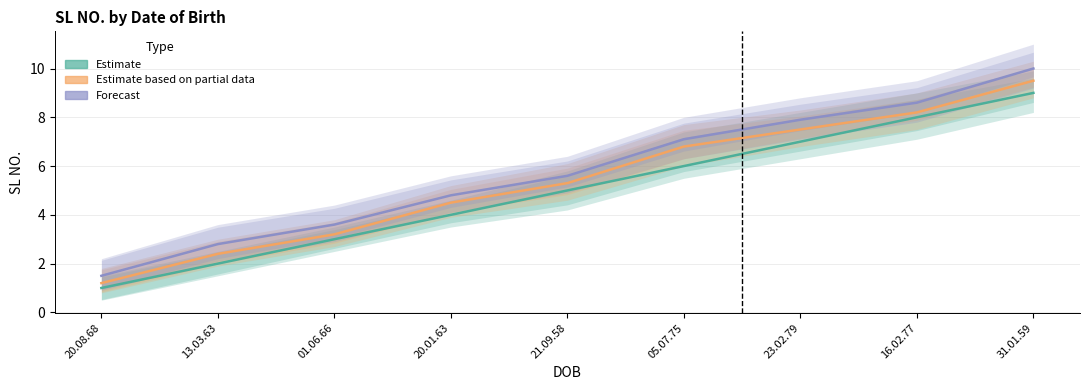

True or false: Estimate based on partial data and Forecast cross at least once.

False